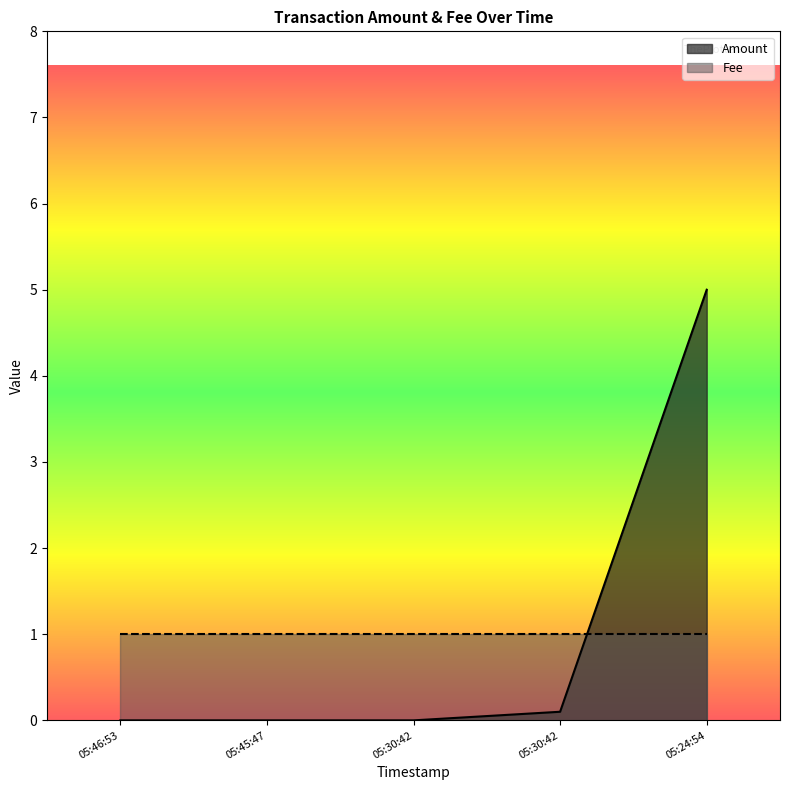

What is the change in value from 05:30:42 to 05:30:42?

+0.1